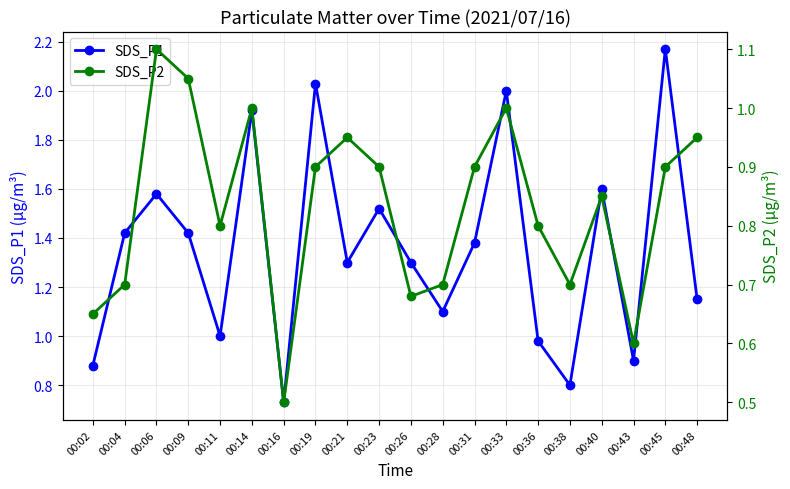

Between 00:06 and 00:48, which series saw the biggest shift?

SDS_P1